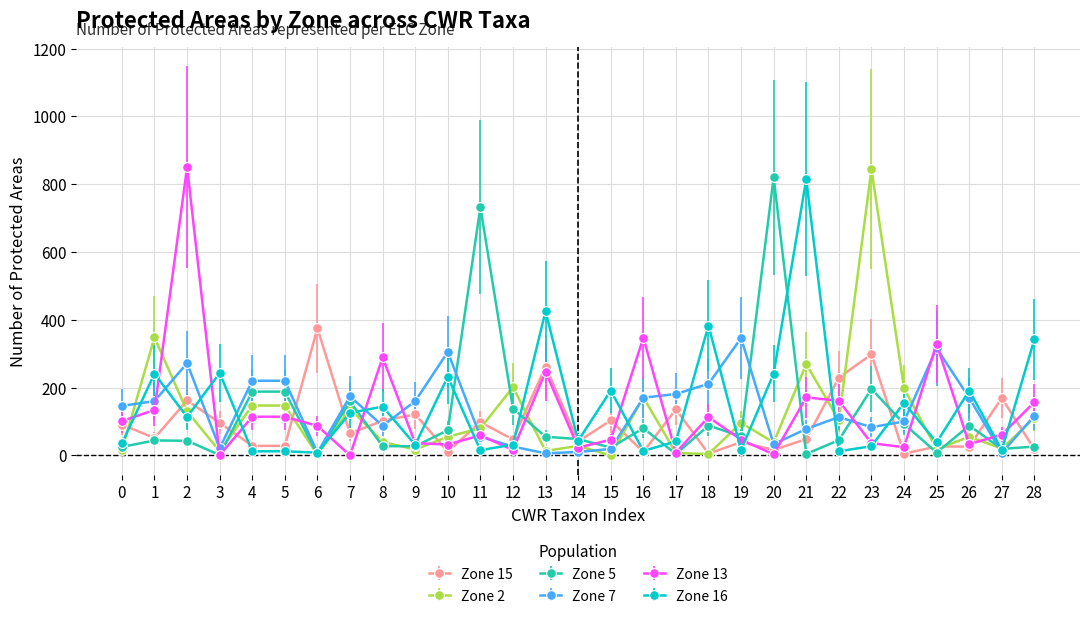

What are all the series names shown in the legend?

Zone 15, Zone 2, Zone 5, Zone 7, Zone 13, Zone 16